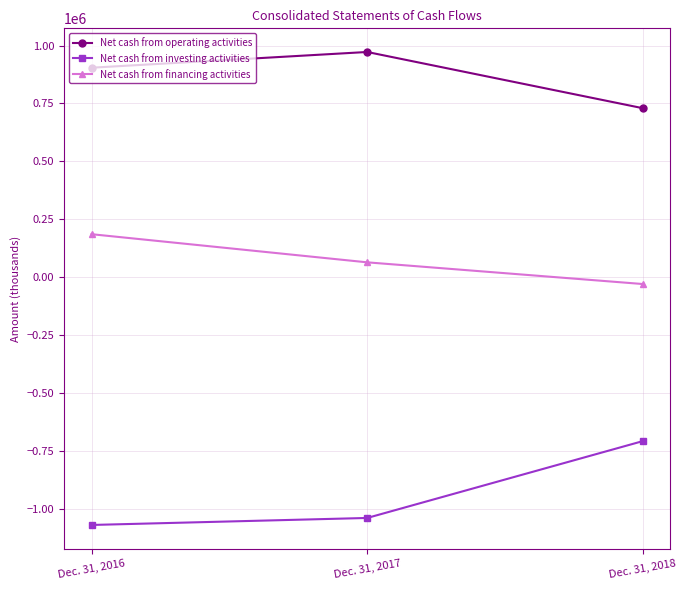

What is the sum of all Net cash from operating activities values?

2605602